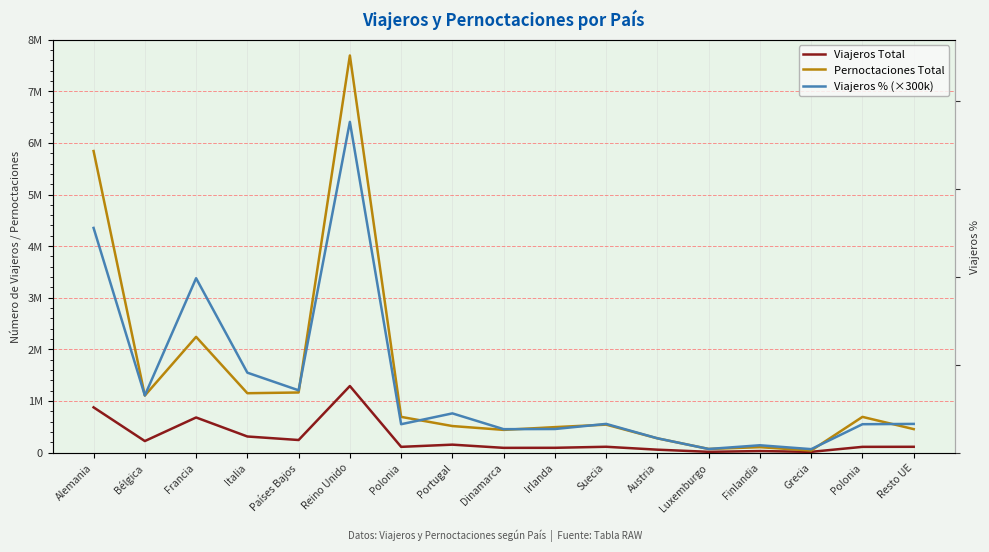

What is the value of the Pernoctaciones Total point at the 7th from the left?

691109.0